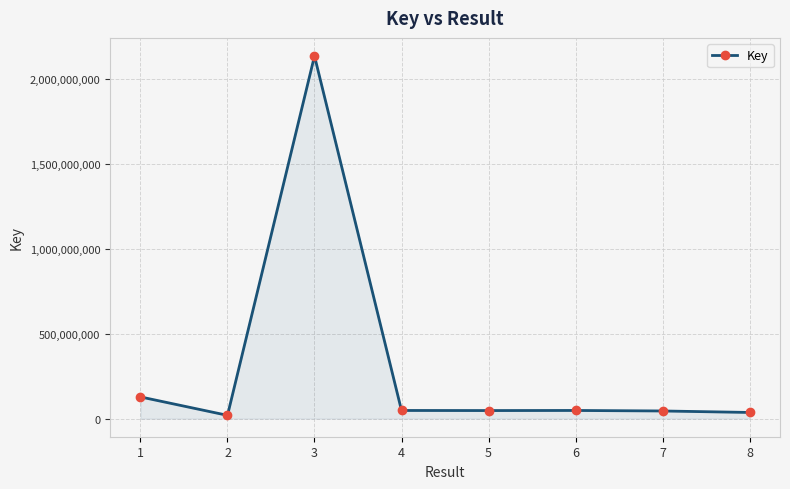

What is the average value?

313617787